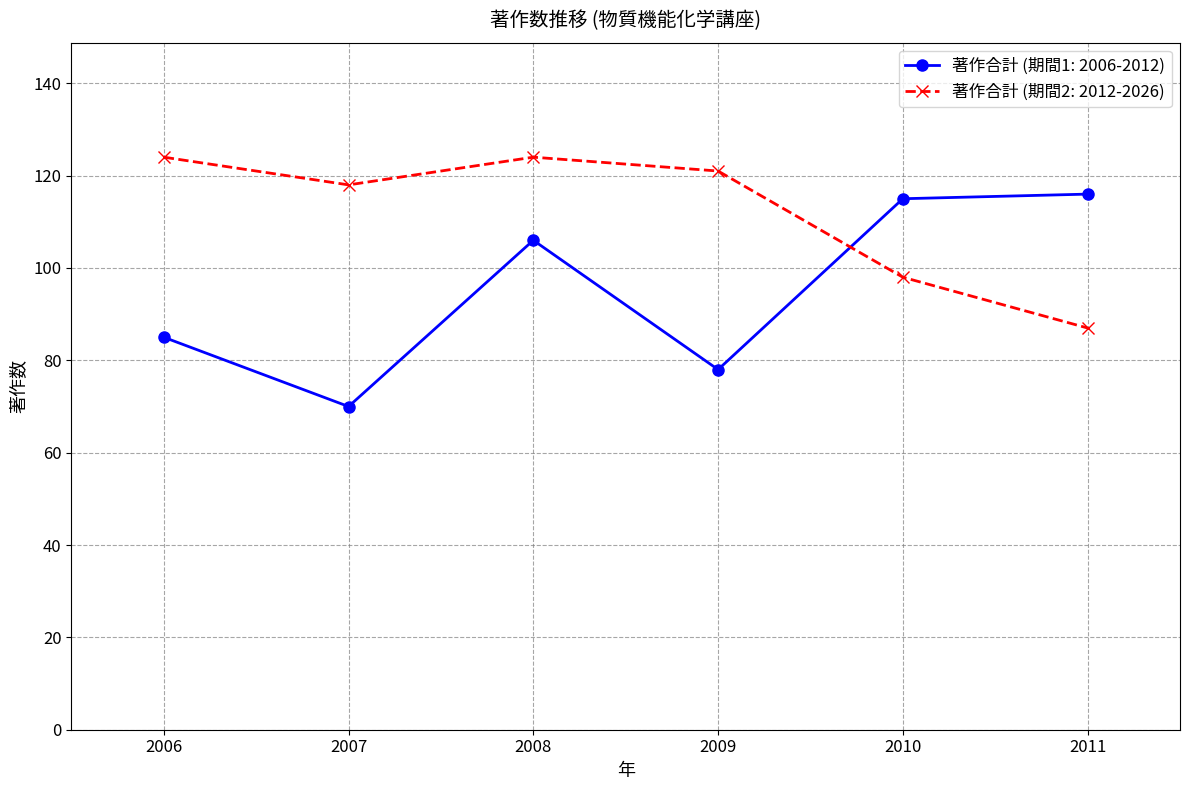

What is the difference between the maximum and minimum values in the 著作合計 (期間1: 2006-2012) series?

46